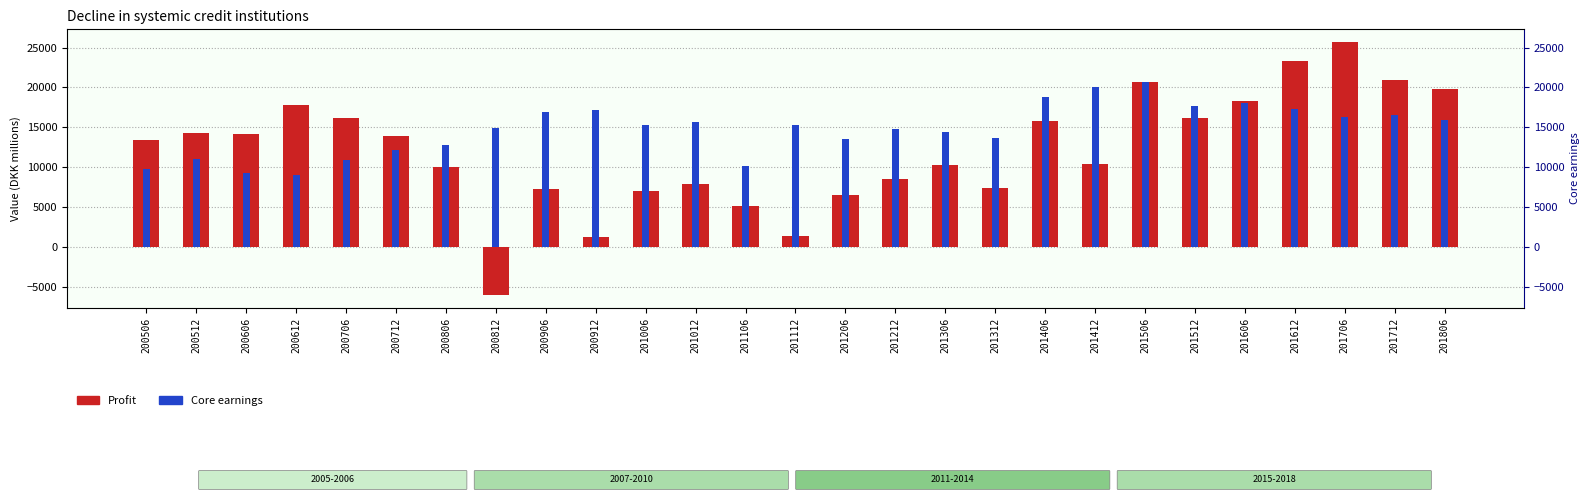

At which category does the chart reach its peak across all series?

201706